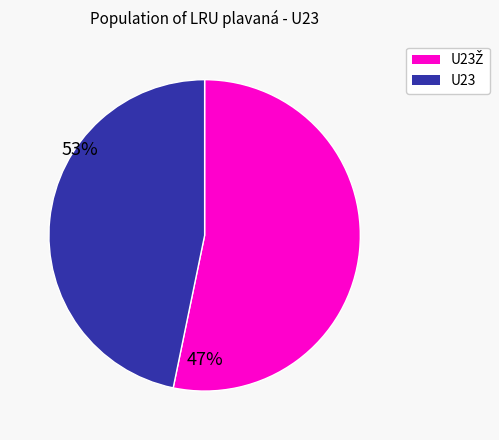

Count the number of slices in the pie.

2